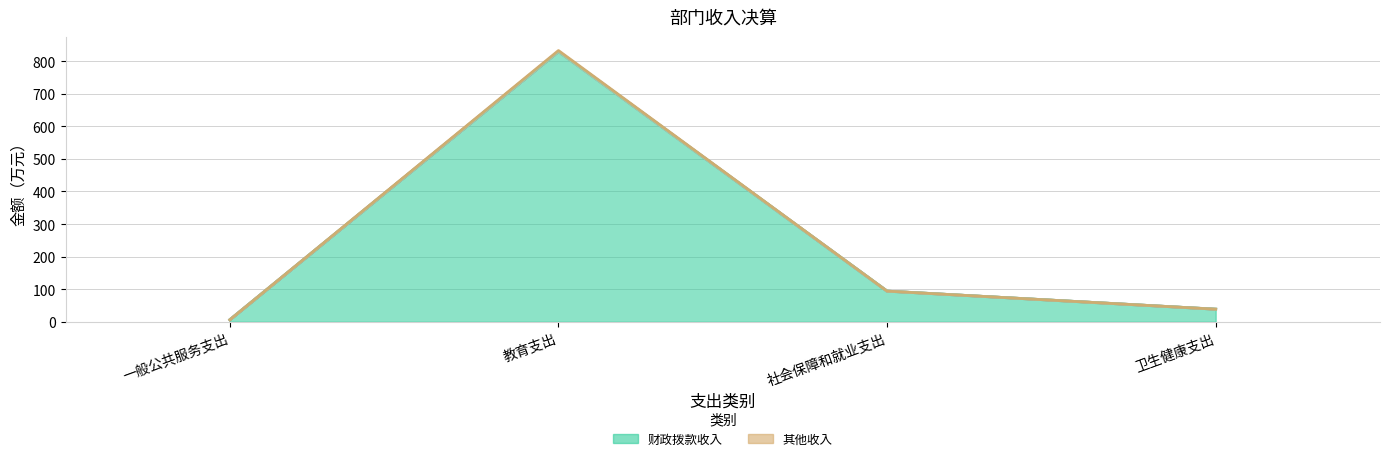

Which label corresponds to the largest value in the chart?

教育支出